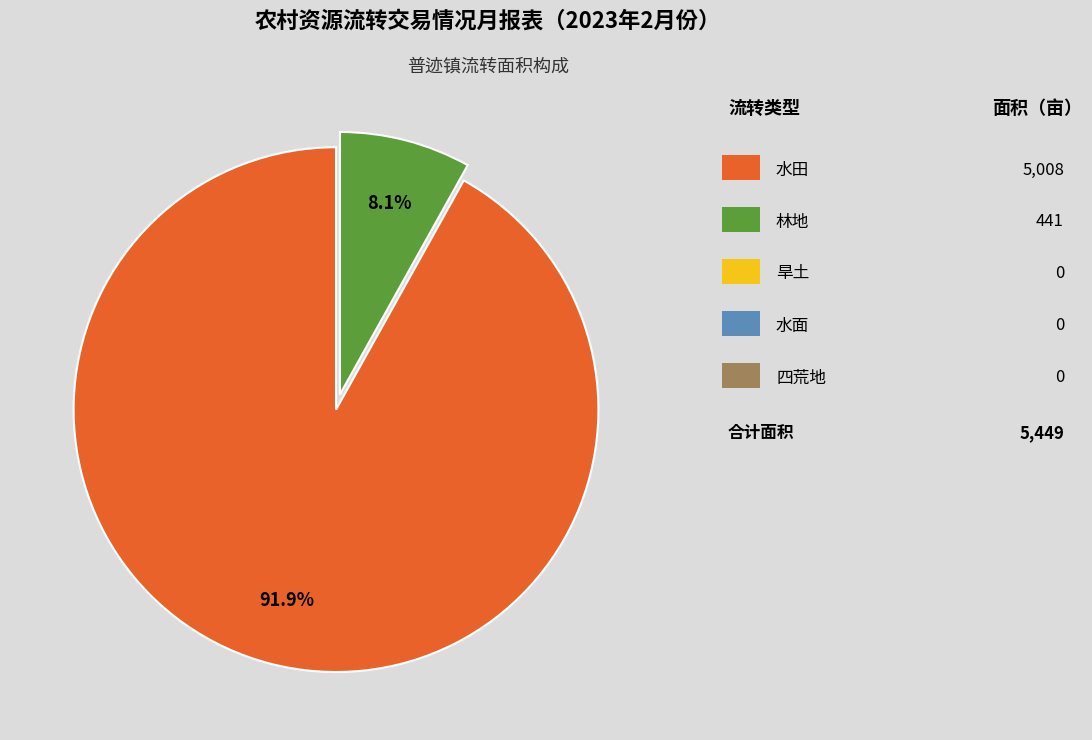

How many segments does this pie chart have?

2